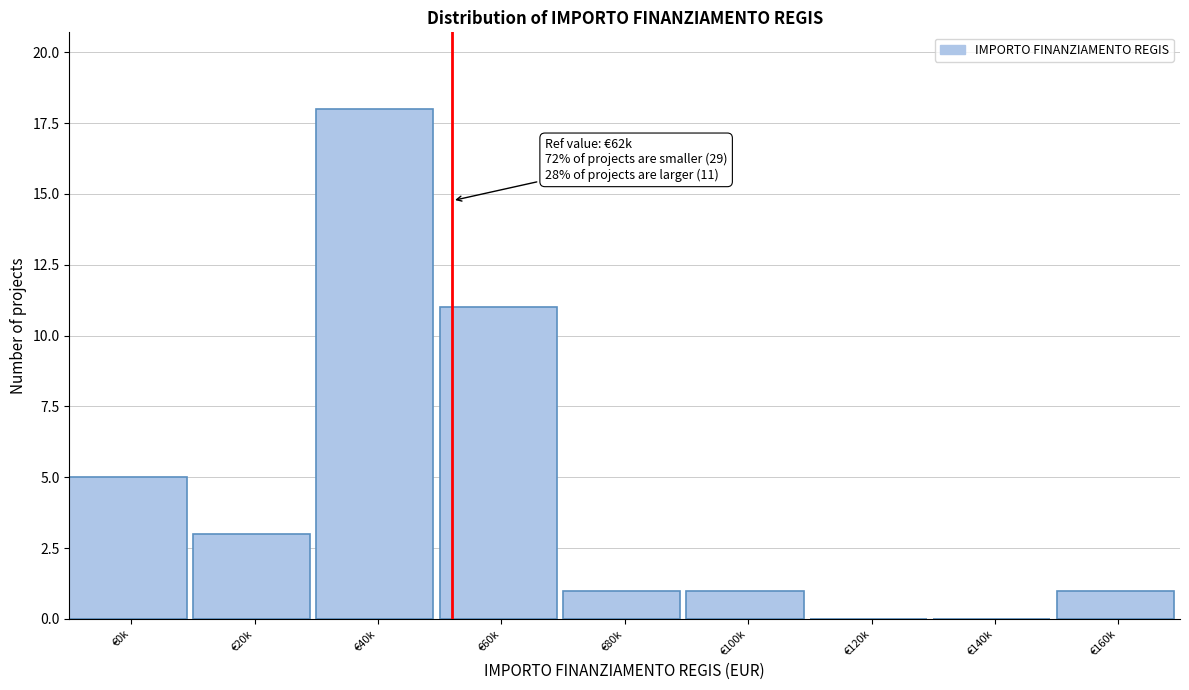

Reading left to right, extract all data points from this chart.

€0k=5	€20k=3	€40k=18	€60k=11	€80k=1	€100k=1	€120k=0	€140k=0	€160k=1